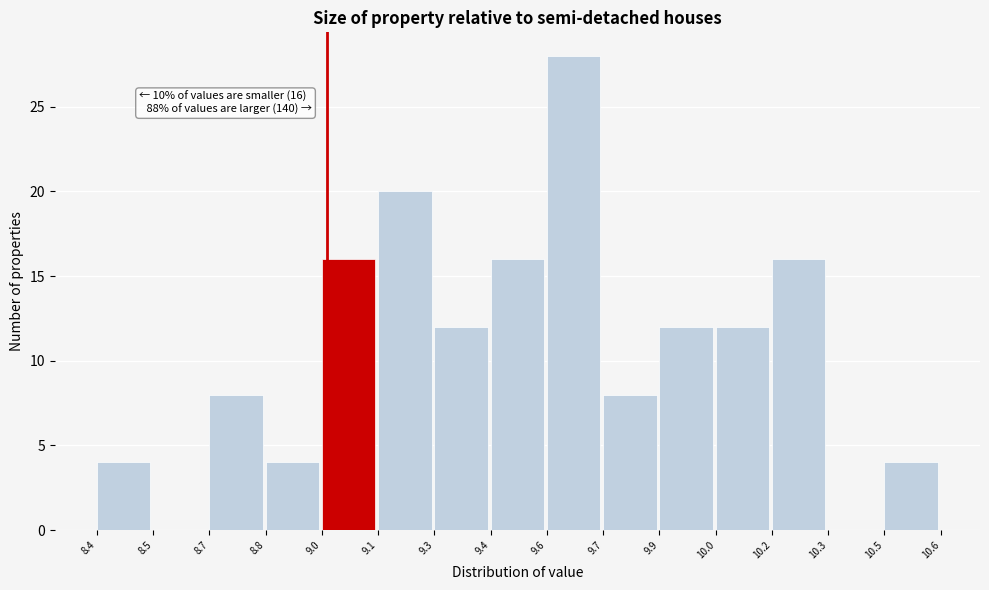

Reading left to right, transcribe all the data shown in this chart.

8.4=4	8.5=0	8.7=8	8.8=4	9.0=16	9.1=20	9.3=12	9.4=16	9.6=28	9.7=8	9.9=12	10.0=12	10.2=16	10.3=0	10.5=4